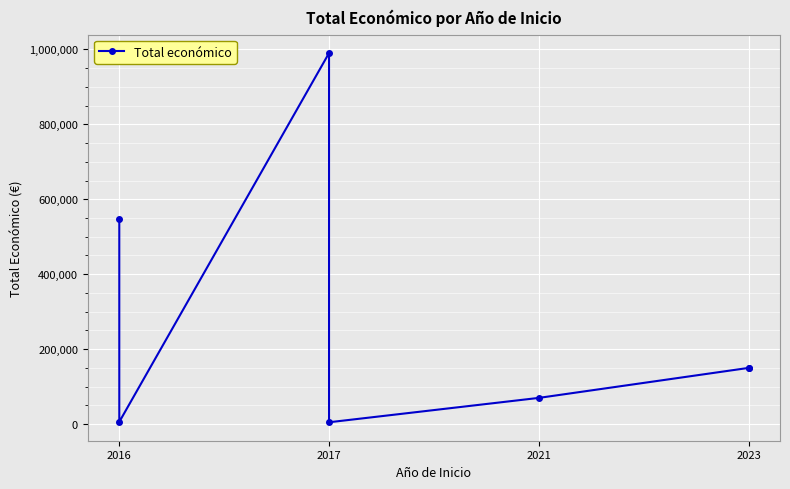

What is the label of the 1st point from the left?

2016